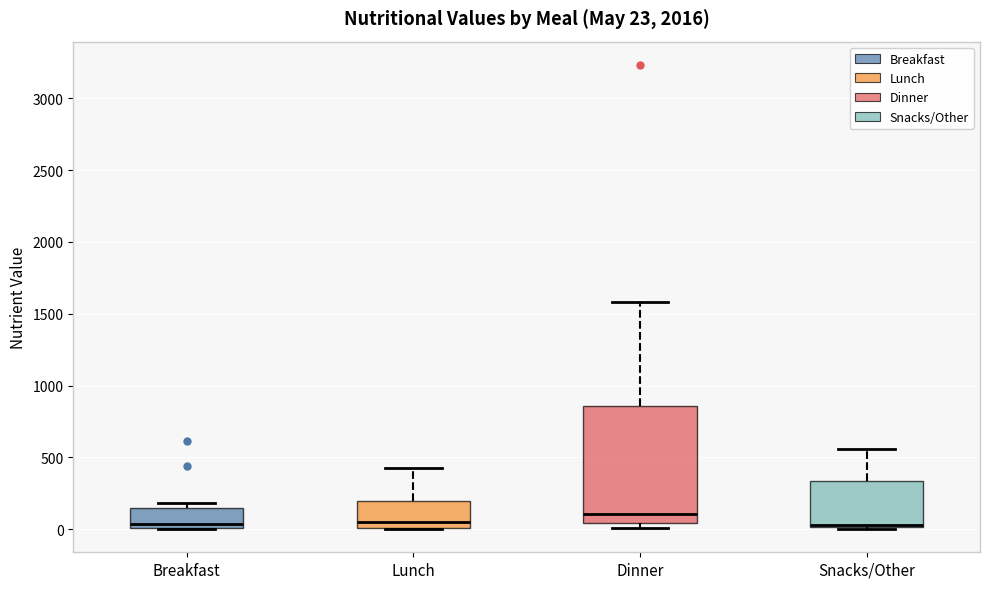

Comparing the boxes themselves (not the whiskers), which one is the tallest?

Dinner